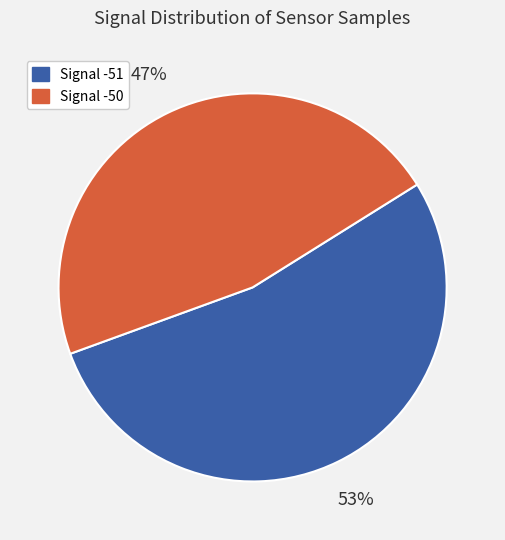

To the nearest percent, what is the average slice percentage?

50%